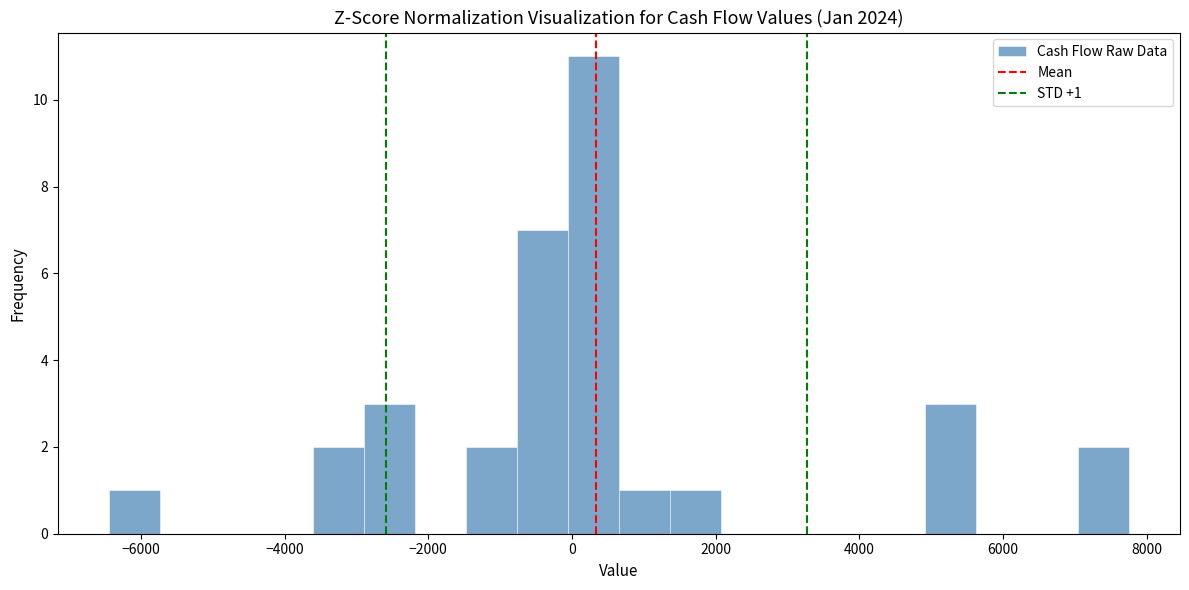

Around what value on the x-axis is the tallest bar? Give the approximate position of its centre, as read against the axis.

200